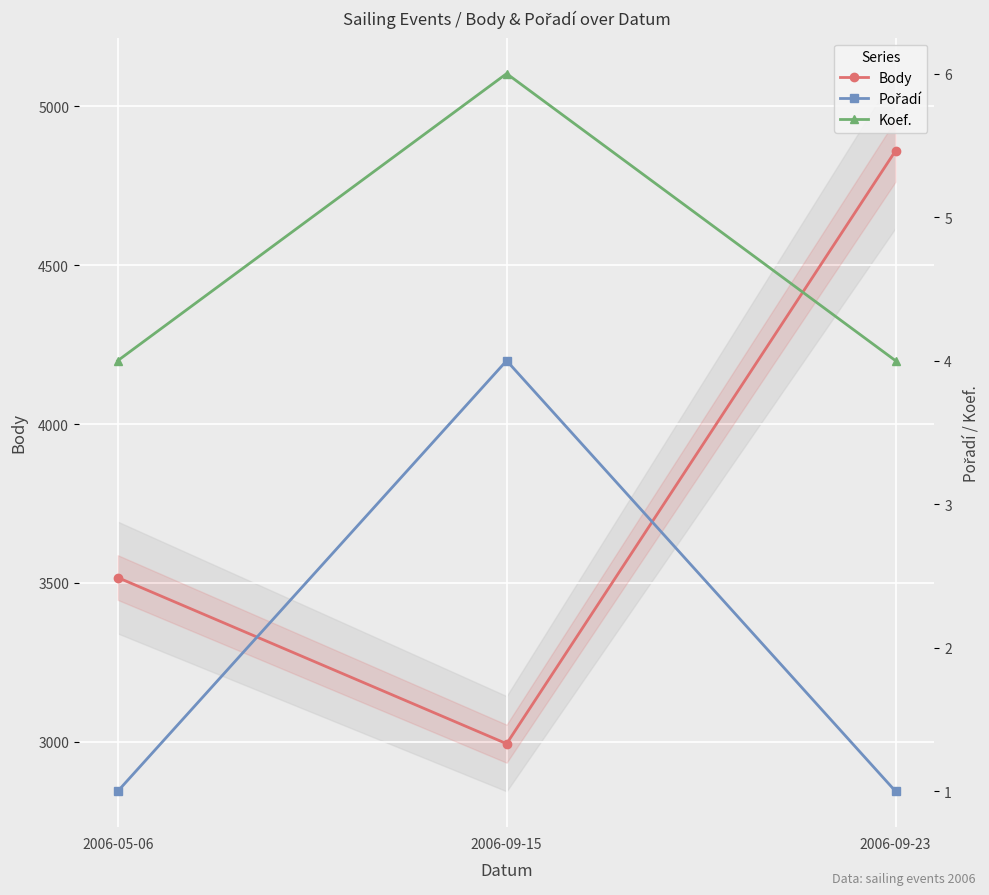

Reading left to right, transcribe all the data shown in this chart.

Body: 2006-05-06=3517	2006-09-15=2994	2006-09-23=4860
Pořadí: 2006-05-06=1	2006-09-15=4	2006-09-23=1
Koef.: 2006-05-06=4	2006-09-15=6	2006-09-23=4